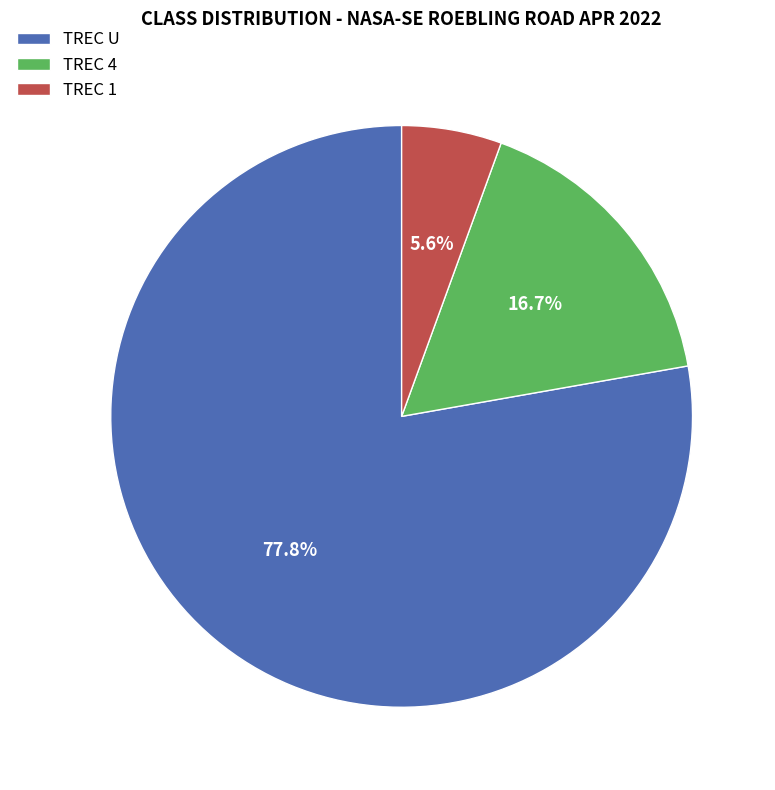

True or false: TREC 4 accounts for 29% of the total.

False